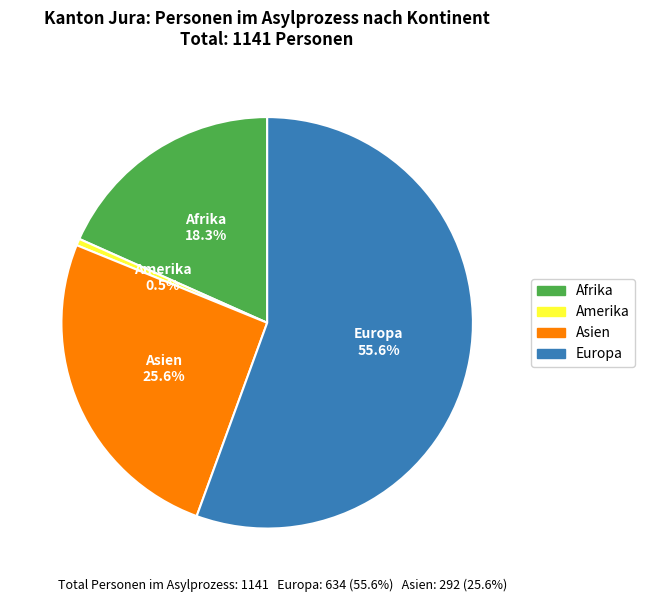

Rank the categories by value from highest to lowest.

Europa, Asien, Afrika, Amerika